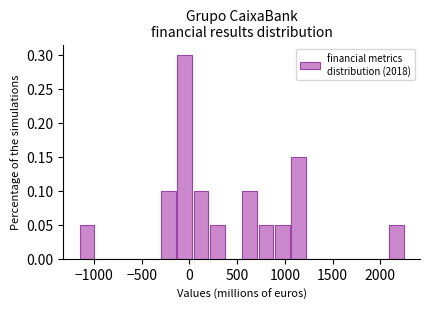

Read against the x-axis, roughly where is the centre of the tallest bar?

-50